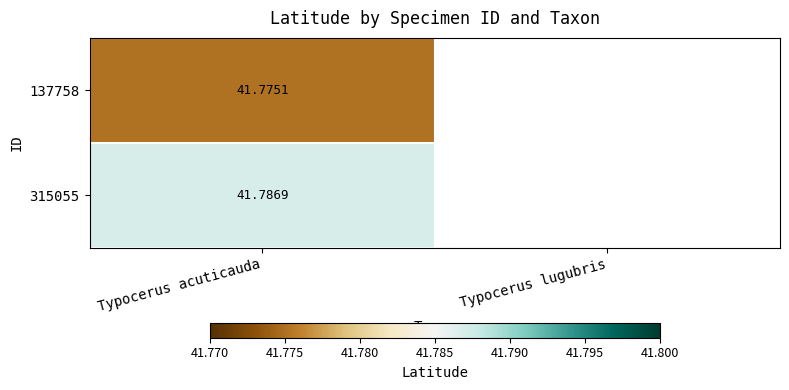

Where is 137758 nearest to the value 41?

Typocerus acuticauda